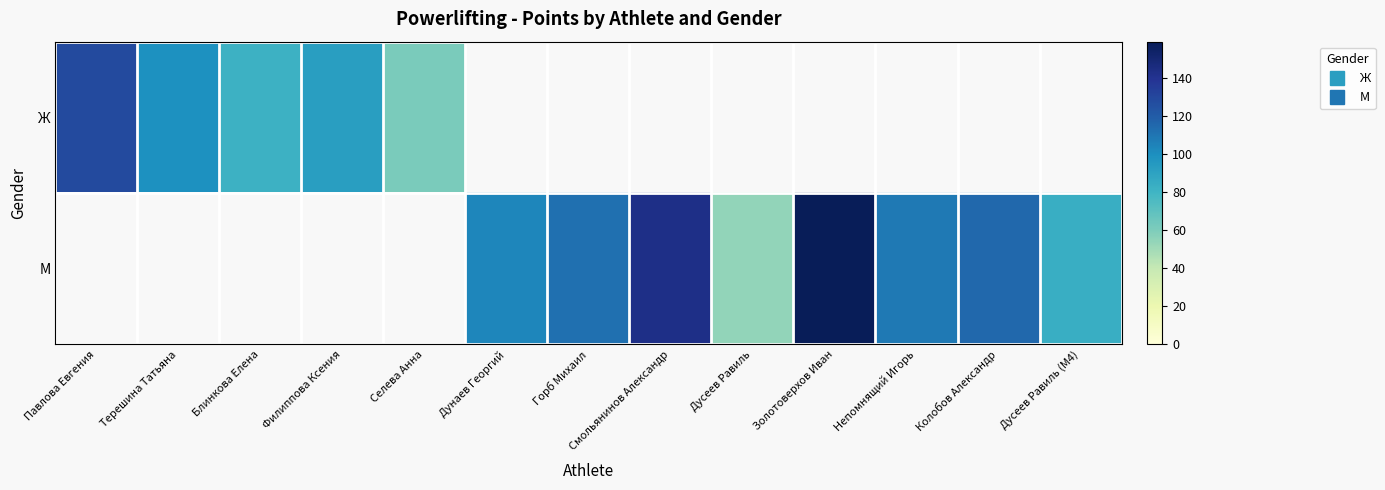

List the series in order of their overall mean, highest first.

Ж, М